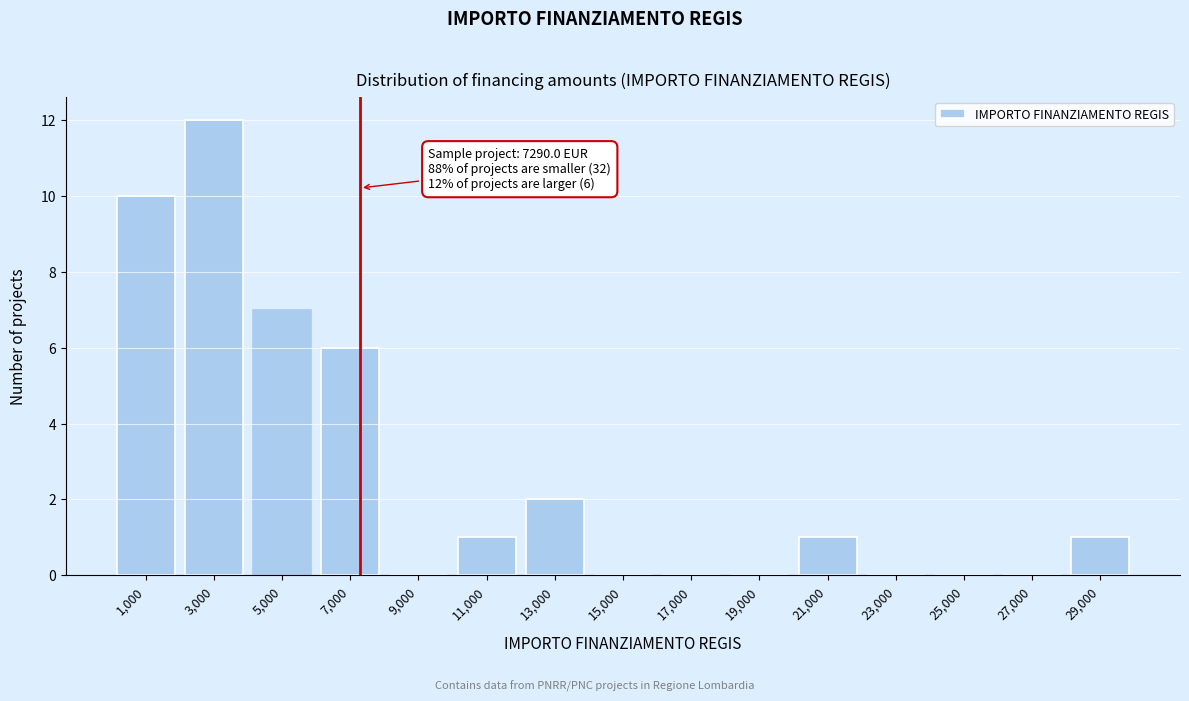

Which range on the x-axis has the tallest bar?

2000 to 4000